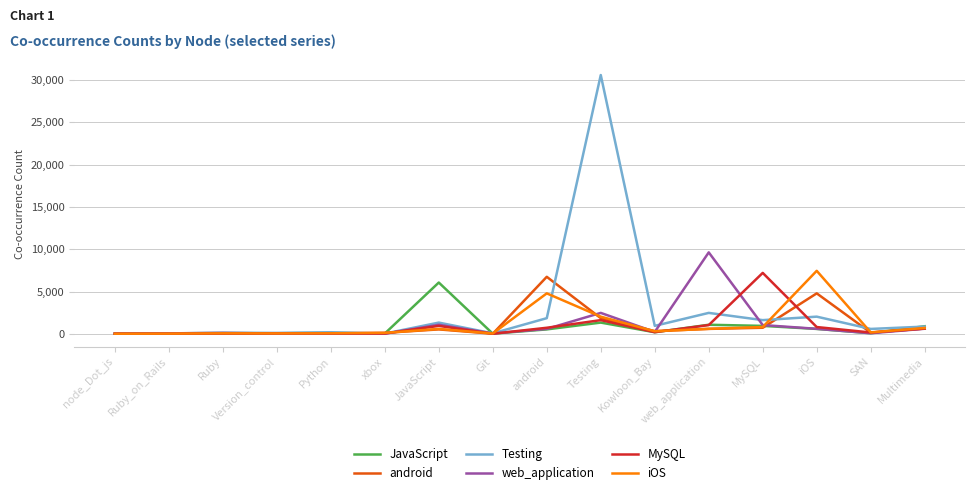

True or false: Testing and JavaScript cross at least once.

True